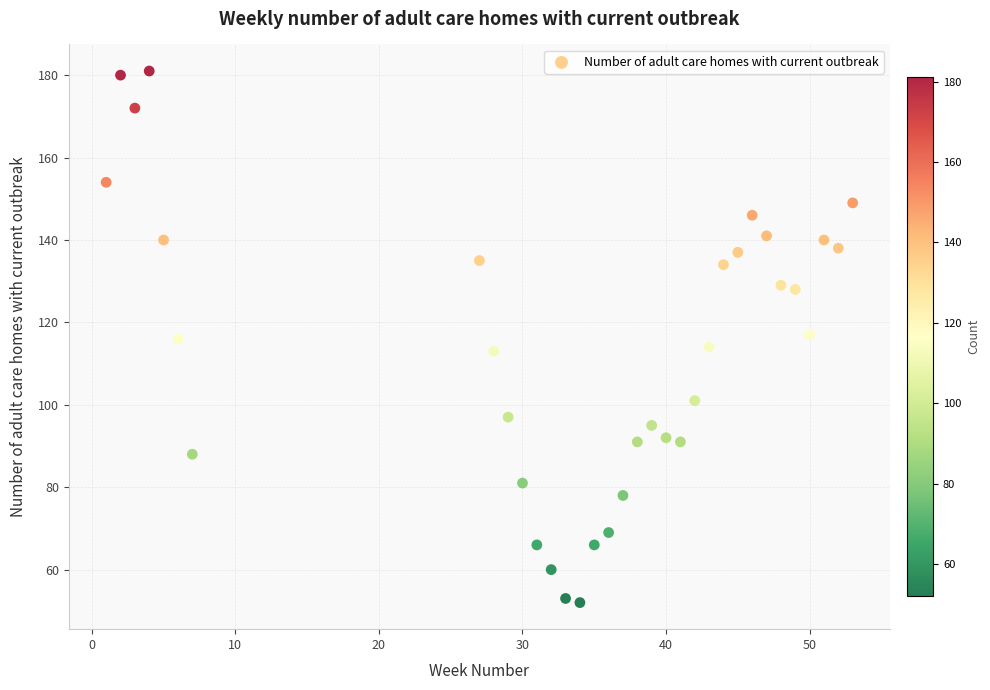

What is the range of X values (max minus min)?

52